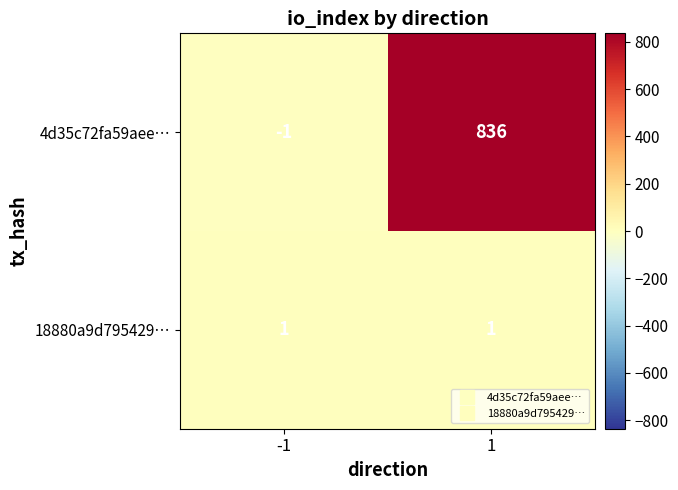

Which series has the largest range (max minus min)?

4d35c72fa59aee…